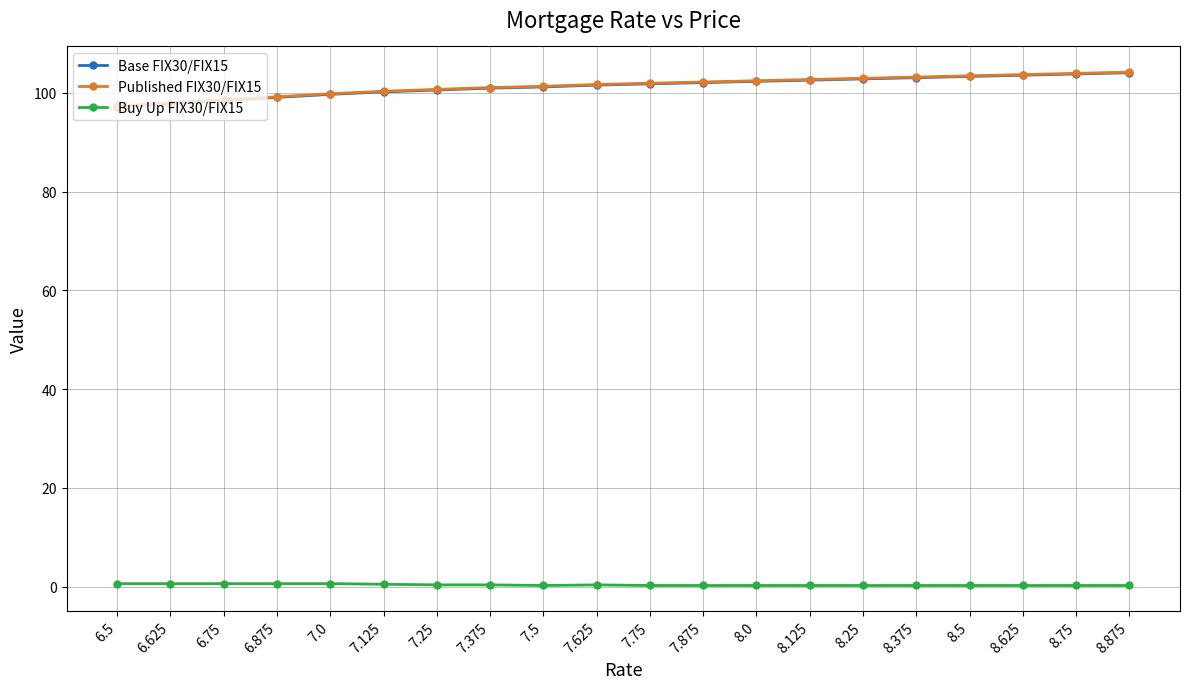

What is the highest value of the Published FIX30/FIX15 series?

104.2